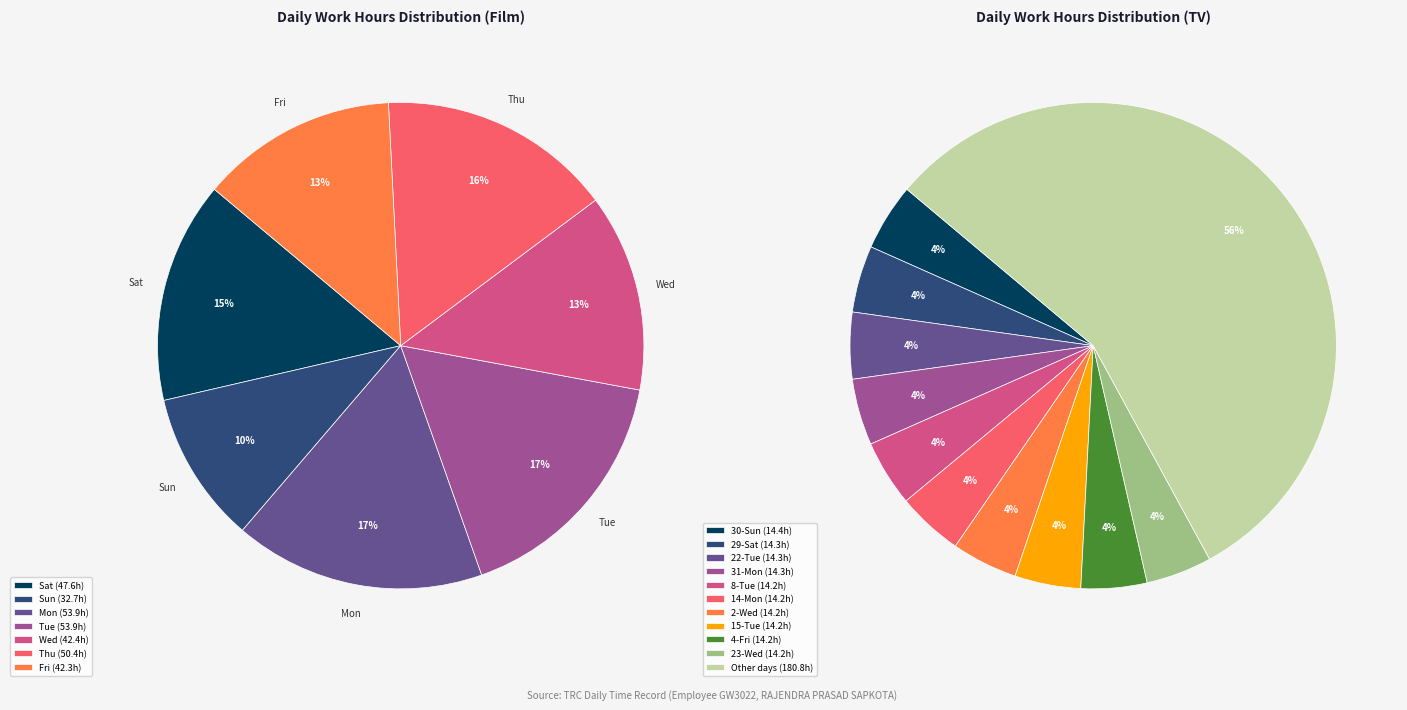

Is 4-Fri the majority of the pie?

No